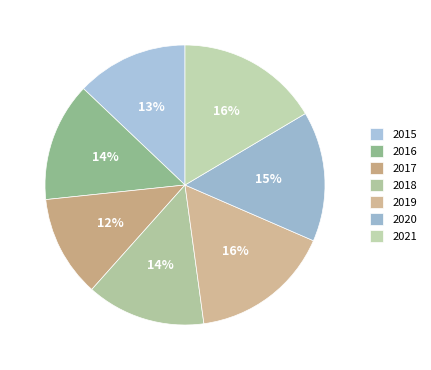

To the nearest percent, what percentage of the pie is 2015?

13%